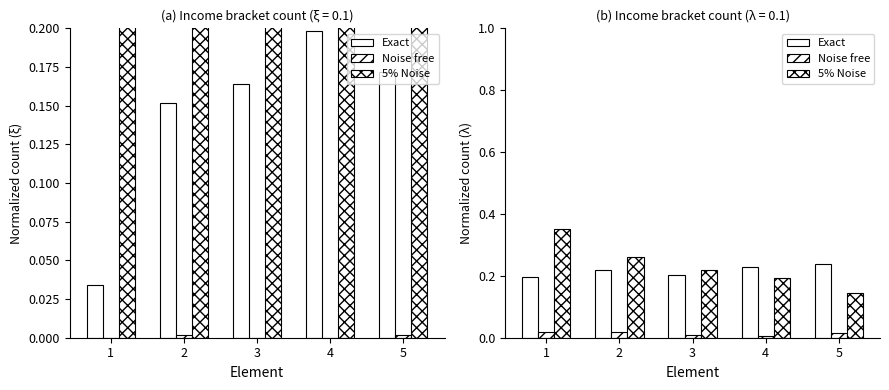

Is it true that Exact equals 0.1 at 5?

False